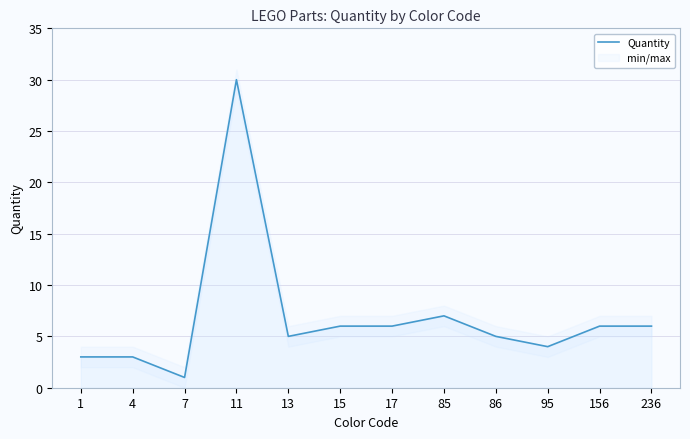

What is the difference between the maximum and minimum values?

29